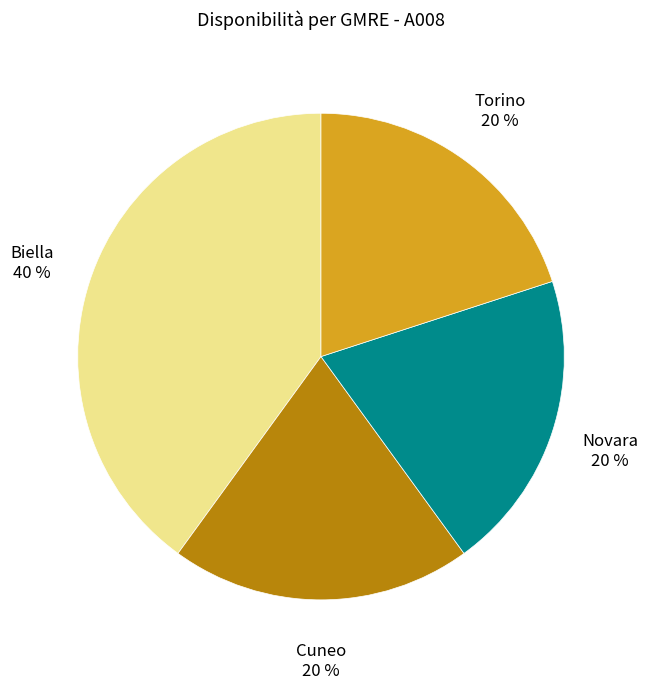

Does any single category account for the majority?

No